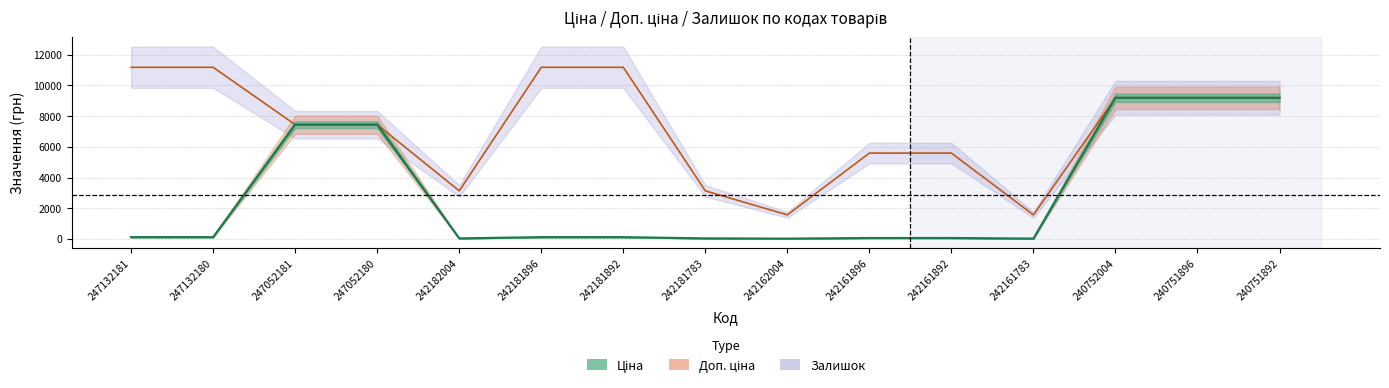

Which label corresponds to the smallest value in the chart?

242162004